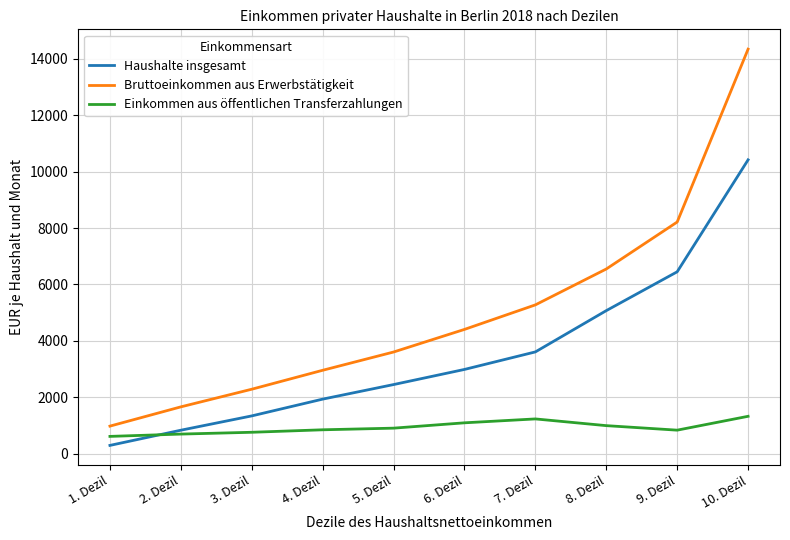

True or false: Haushalte insgesamt has more than 2 interior local peaks.

False